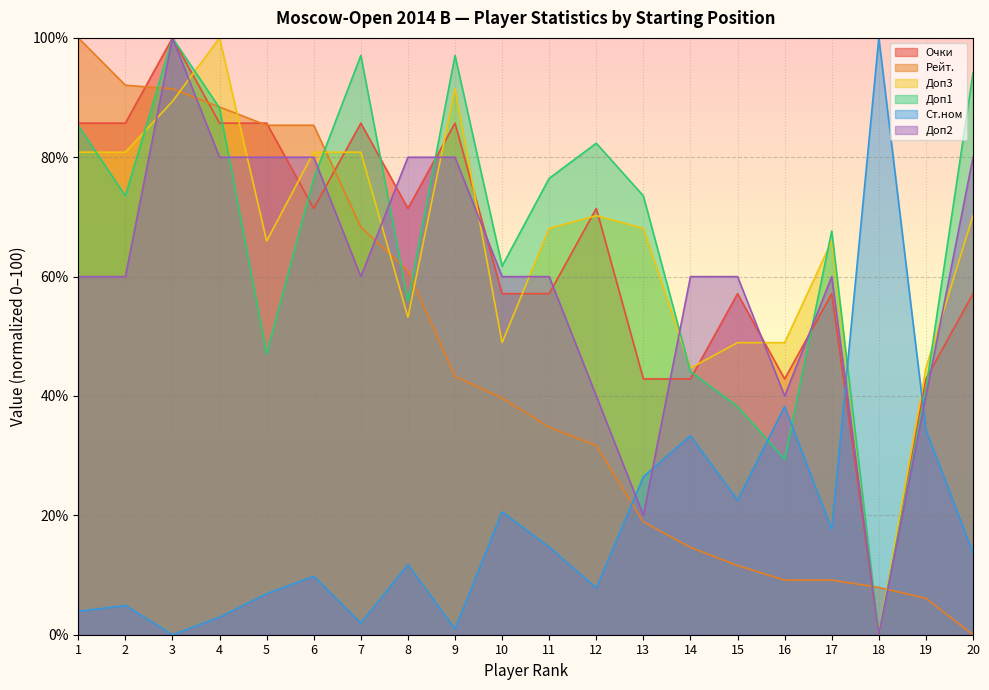

Reading left to right, what are all the values shown in this chart?

Очки: 1=85.7	2=85.7	3=100.0	4=85.7	5=85.7	6=71.4	7=85.7	8=71.4	9=85.7	10=57.1	11=57.1	12=71.4	13=42.9	14=42.9	15=57.1	16=42.9	17=57.1	18=0.0	19=42.9	20=57.1
Рейт.: 1=100.0	2=92.1	3=91.5	4=88.4	5=85.4	6=85.4	7=68.3	8=61.0	9=43.3	10=39.6	11=34.8	12=31.7	13=18.9	14=14.6	15=11.6	16=9.1	17=9.1	18=7.9	19=6.1	20=0.0
Доп3: 1=80.9	2=80.9	3=89.4	4=100.0	5=66.0	6=80.9	7=80.9	8=53.2	9=91.5	10=48.9	11=68.1	12=70.2	13=68.1	14=44.7	15=48.9	16=48.9	17=66.0	18=0.0	19=44.7	20=70.2
Доп1: 1=85.3	2=73.5	3=100.0	4=88.2	5=47.1	6=76.5	7=97.1	8=55.9	9=97.1	10=61.8	11=76.5	12=82.4	13=73.5	14=44.1	15=38.2	16=29.4	17=67.6	18=0.0	19=41.2	20=94.1
Ст.ном: 1=3.9	2=4.9	3=0.0	4=2.9	5=6.9	6=9.8	7=2.0	8=11.8	9=1.0	10=20.6	11=14.7	12=7.8	13=26.5	14=33.3	15=22.5	16=38.2	17=17.6	18=100.0	19=34.3	20=13.7
Доп2: 1=60.0	2=60.0	3=100.0	4=80.0	5=80.0	6=80.0	7=60.0	8=80.0	9=80.0	10=60.0	11=60.0	12=40.0	13=20.0	14=60.0	15=60.0	16=40.0	17=60.0	18=0.0	19=40.0	20=80.0